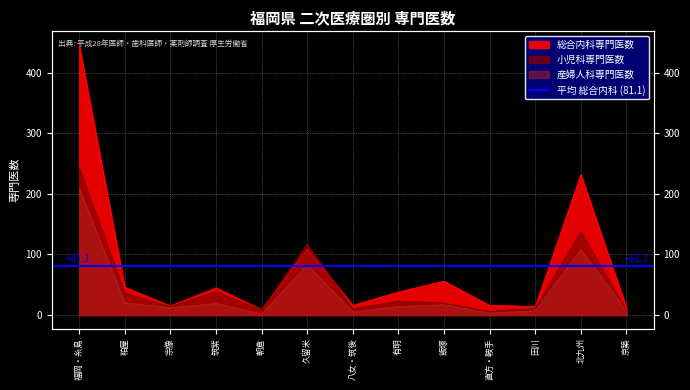

Which label corresponds to the largest value in the chart?

福岡・糸島